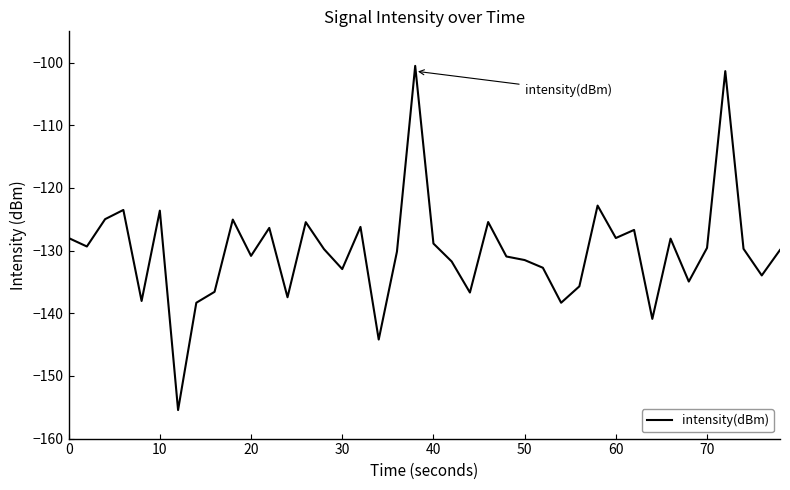

What is the difference between the maximum and minimum values?

54.9